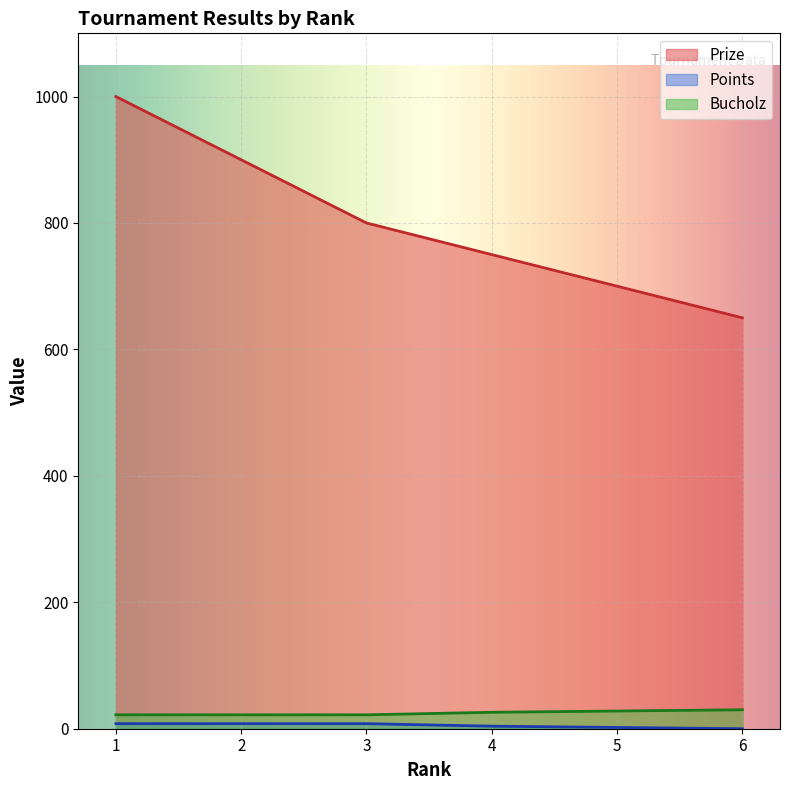

Where is Points nearest to the value 4?

4